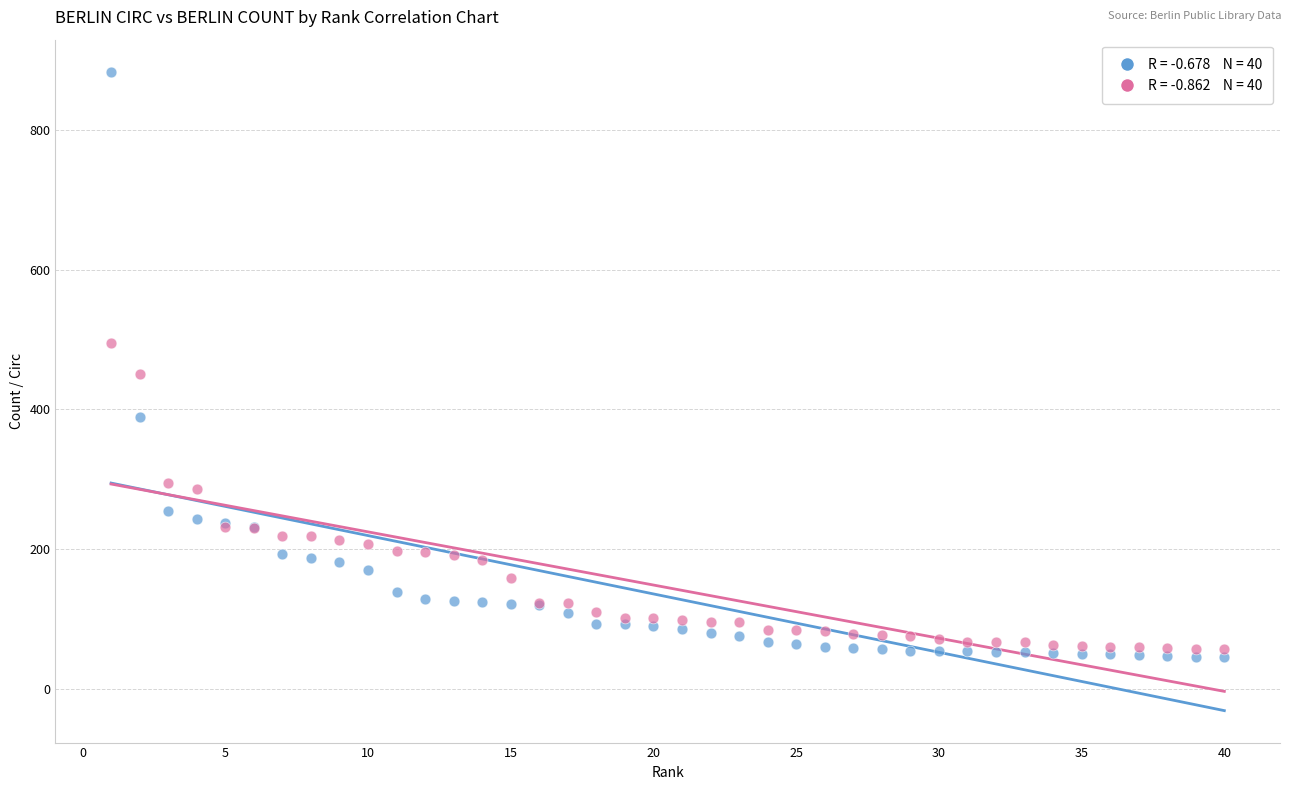

Across all series, what Y value is closest to 464?

451